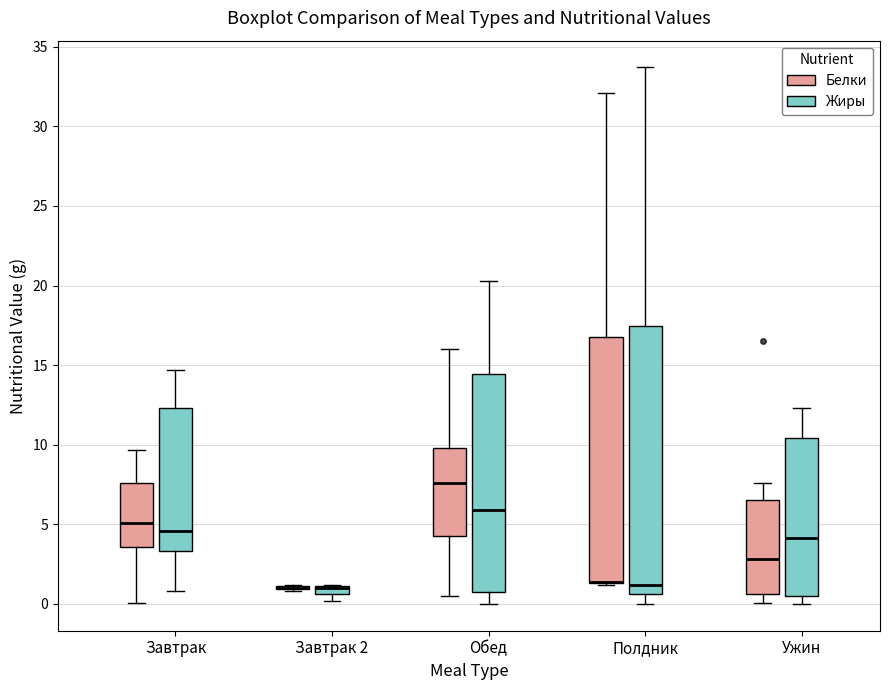

Comparing the boxes themselves (not the whiskers), which one is the tallest?

Полдник (Жиры)